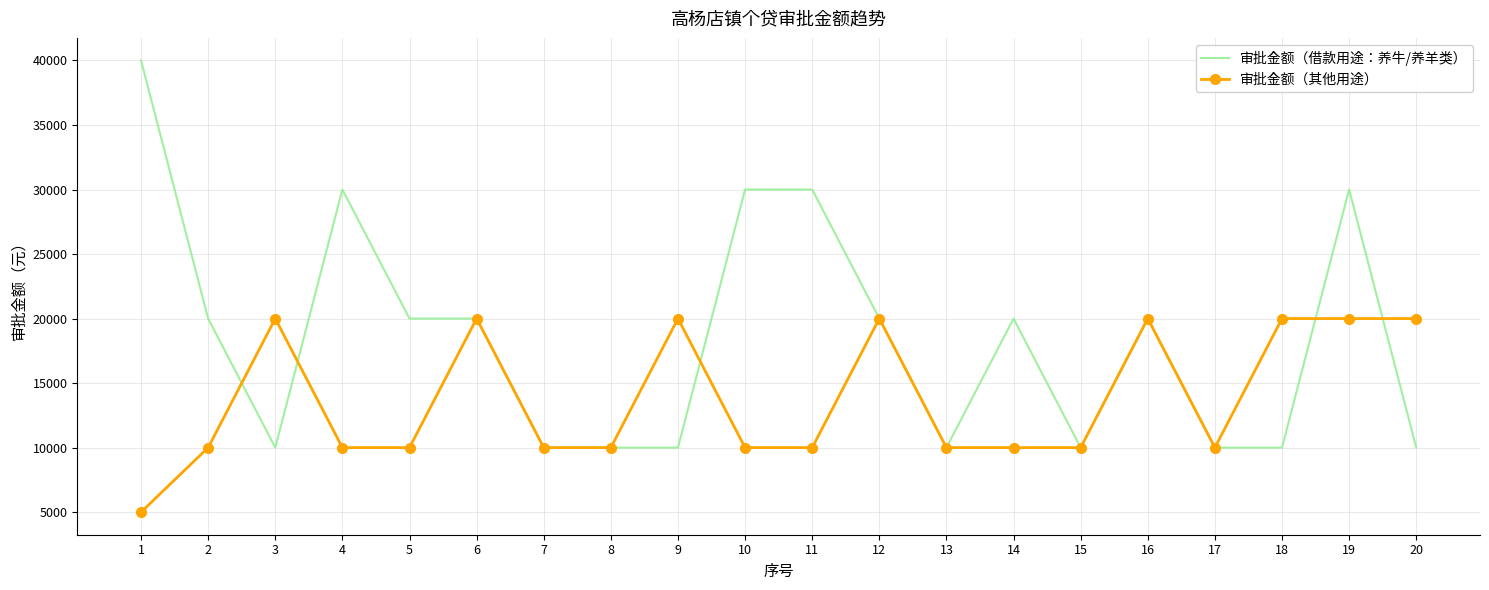

At which label does 审批金额（借款用途：养牛/养羊类） first exceed 20000?

1